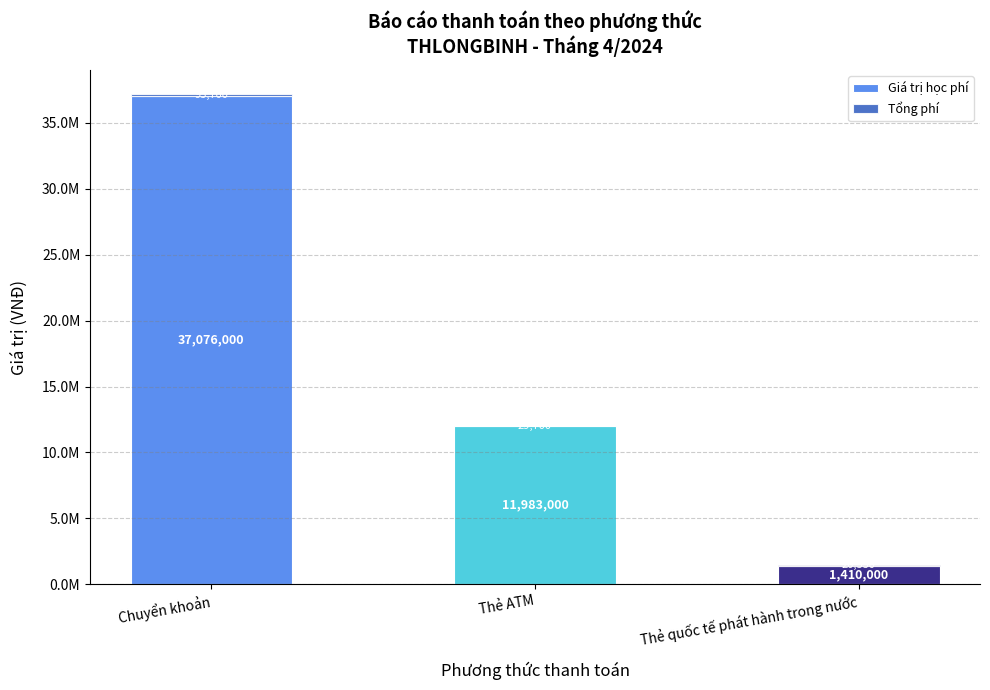

Which has a higher value, Thẻ ATM or Thẻ quốc tế phát hành trong nước?

Thẻ ATM